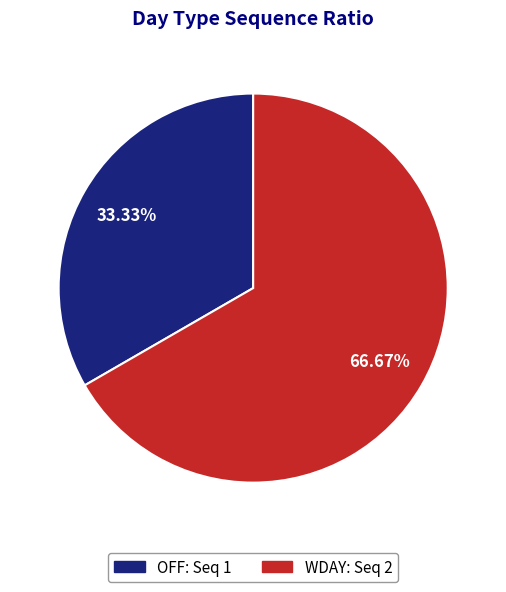

Which slice represents more than half of the pie?

WDAY